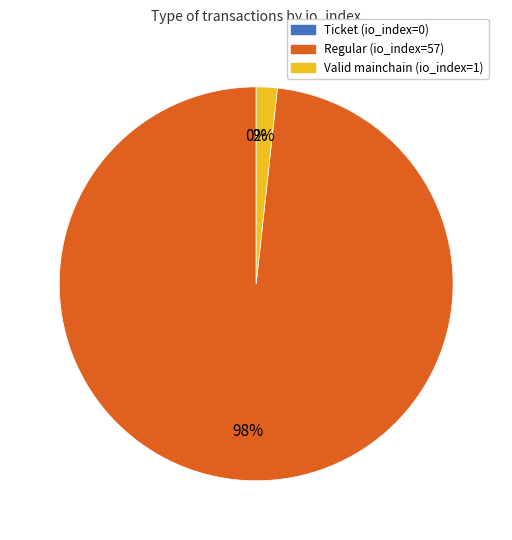

To the nearest percent, what percentage of the pie is Regular (io_index=57)?

98%